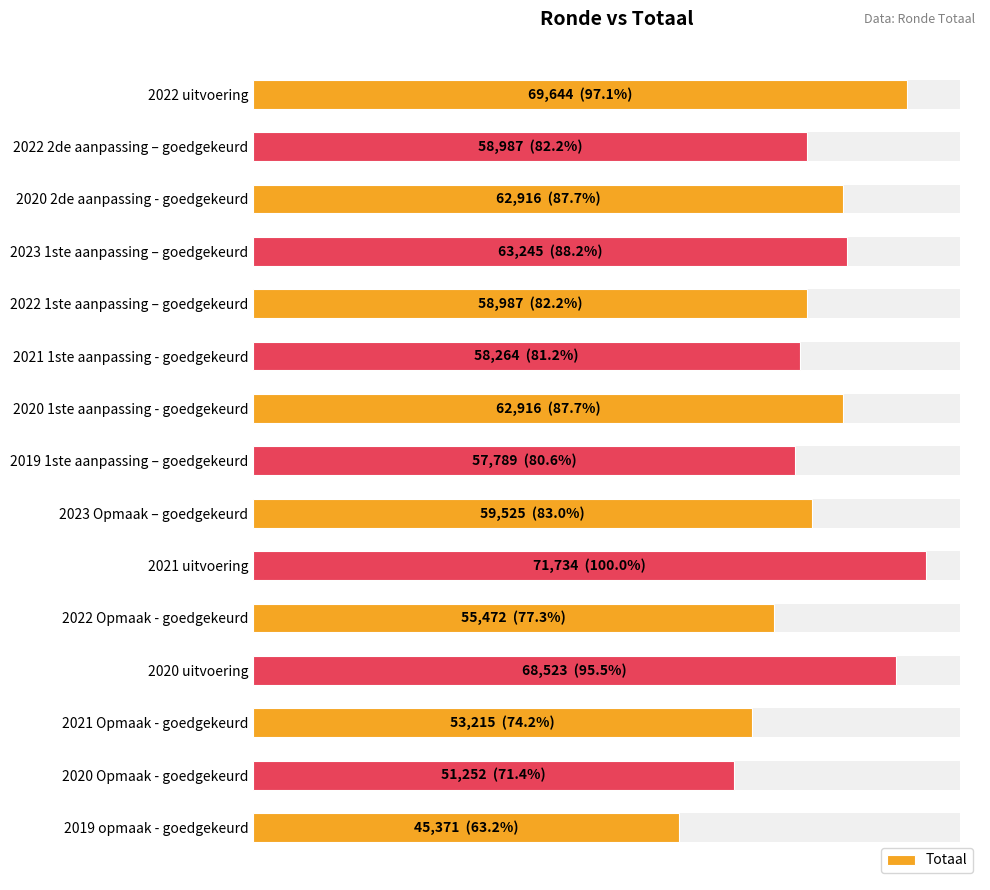

Reading left to right, list all the values displayed in this chart.

69644	58987	62916	63245	58987	58264	62916	57789	59525	71734	55472	68523	53215	51252	45371